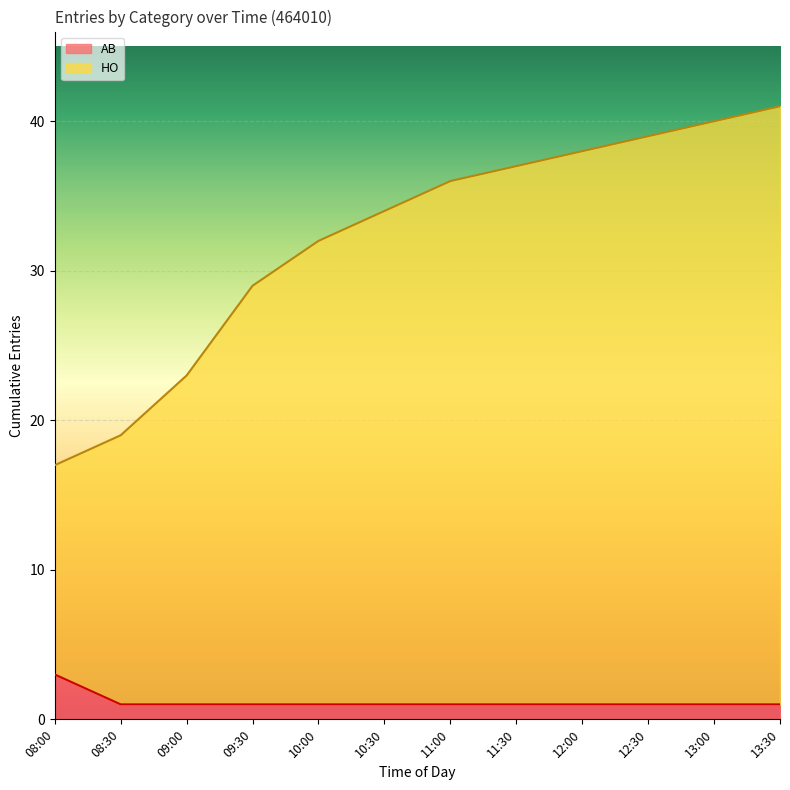

True or false: HO and AB cross at least once.

False